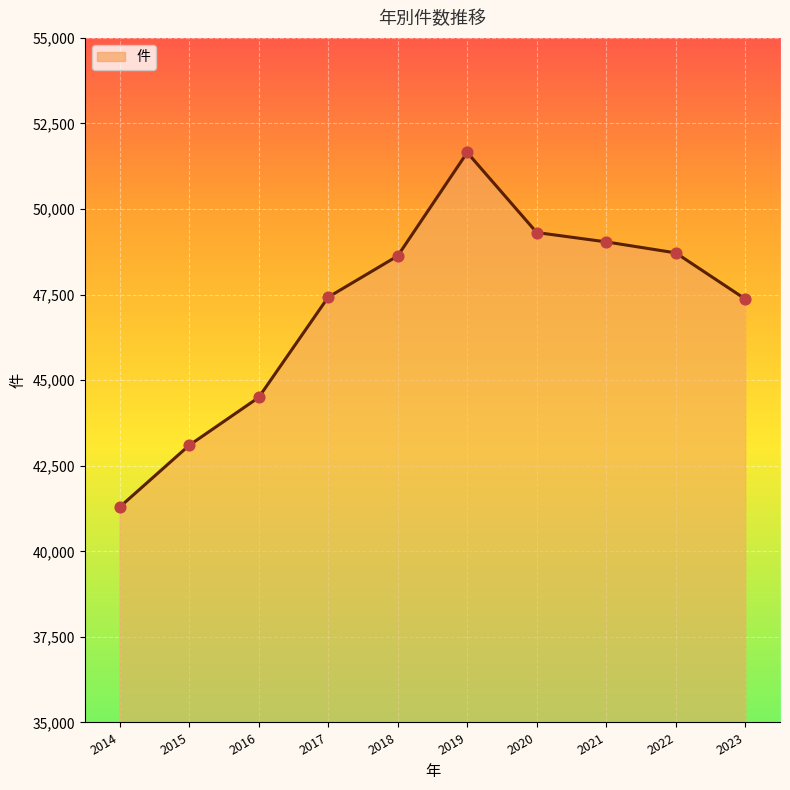

What is the change in value from 2014 to 2015?

+1805